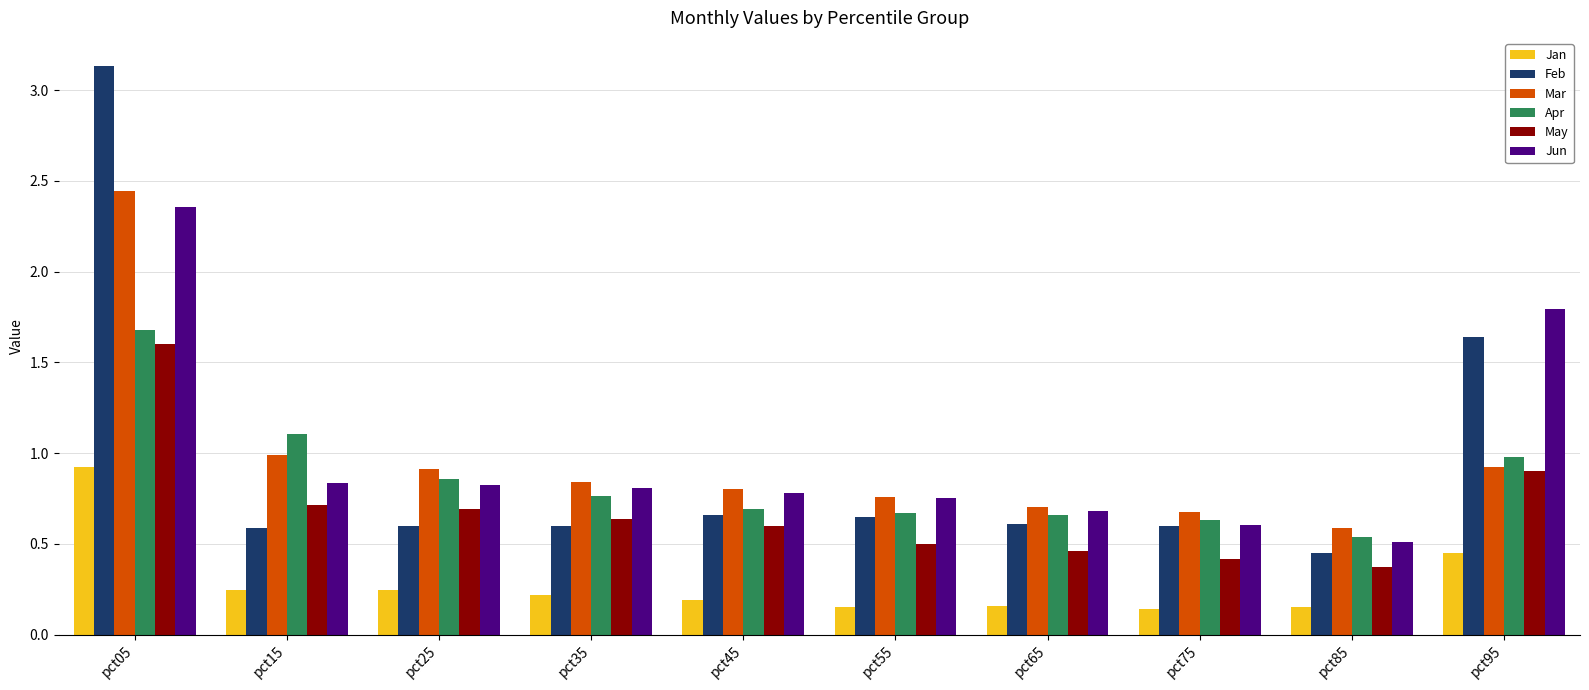

The value of Apr at pct45 is 0.7. True or false?

True